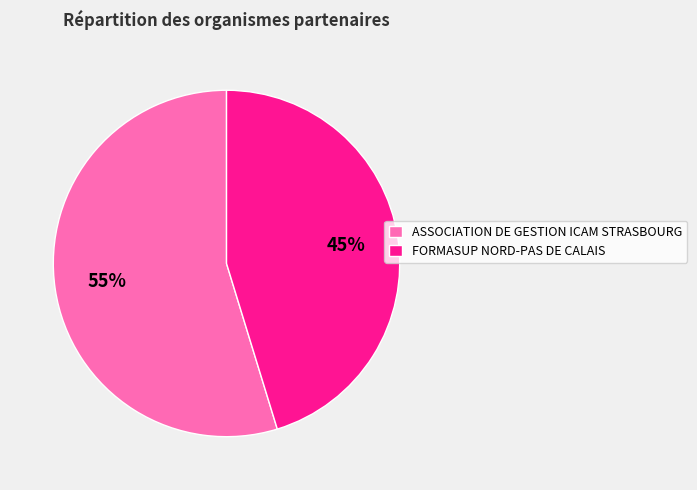

What is the majority slice?

ASSOCIATION DE GESTION ICAM STRASBOURG